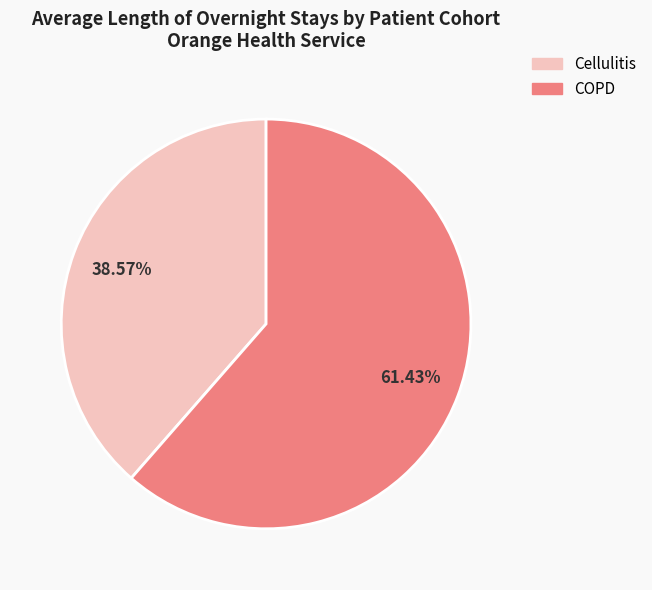

Is there a majority slice in this chart?

Yes